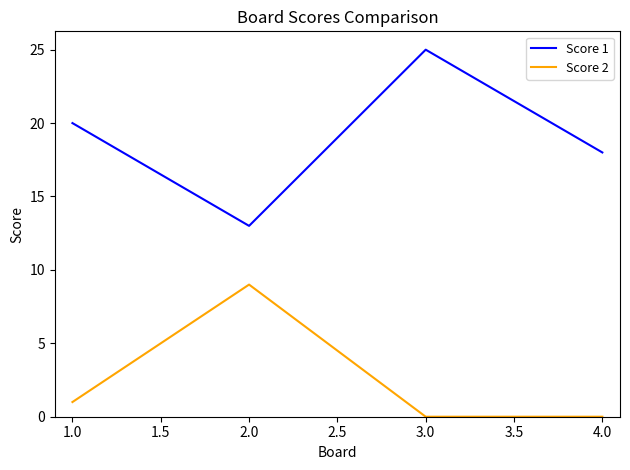

Reading left to right, extract all data points from this chart.

Score 1: 20	13	25	18
Score 2: 1	9	0	0